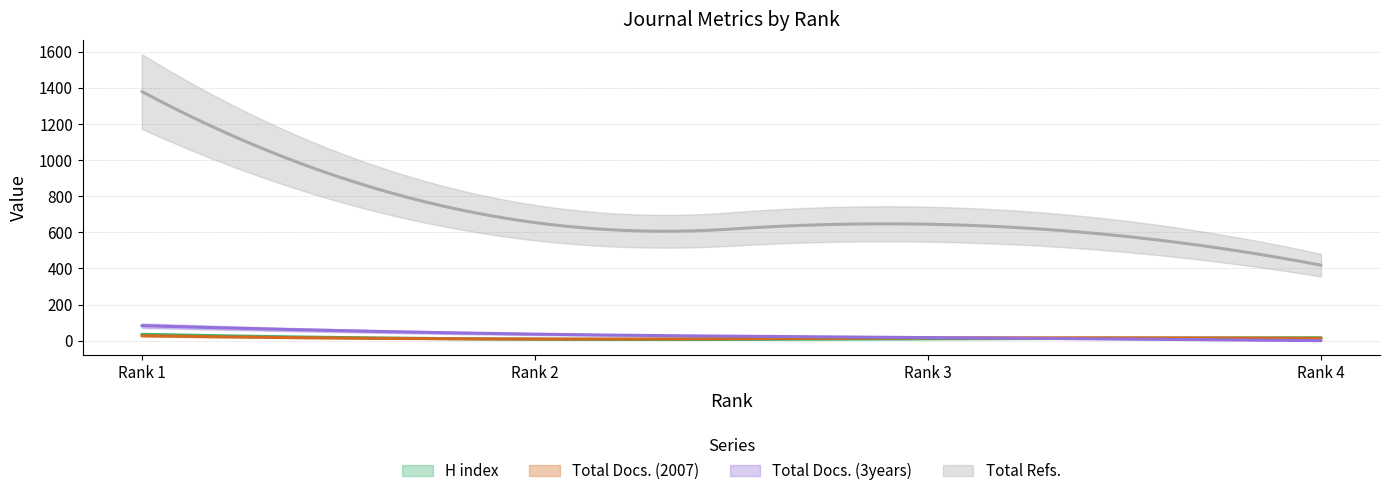

Which series has the widest spread of values?

Total Refs.